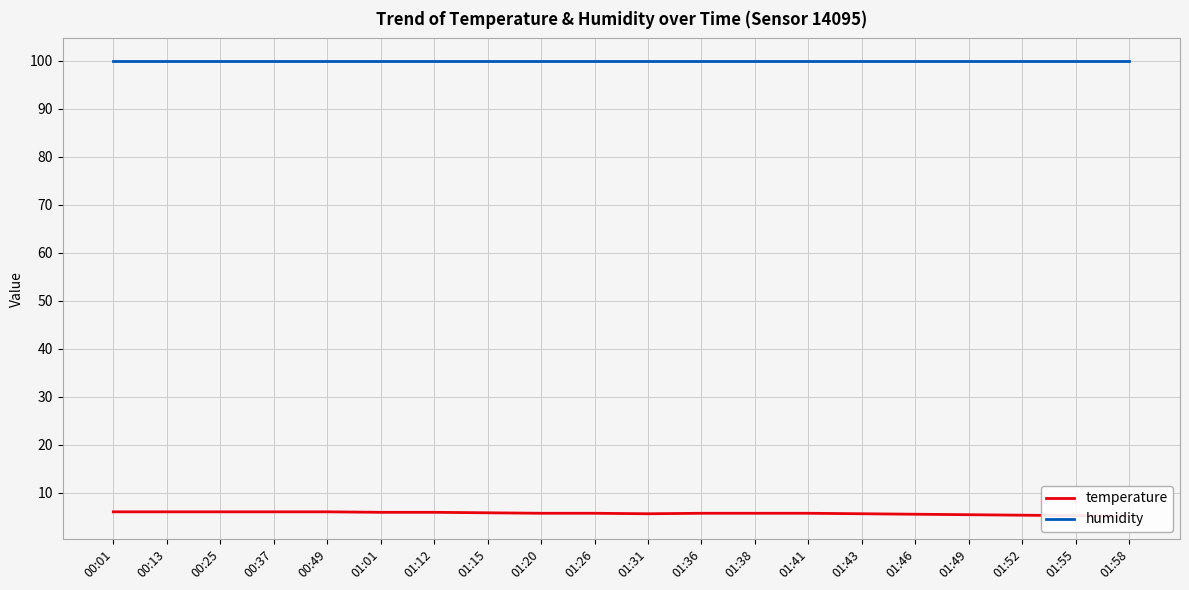

At which category is the sum across all series the highest?

00:01